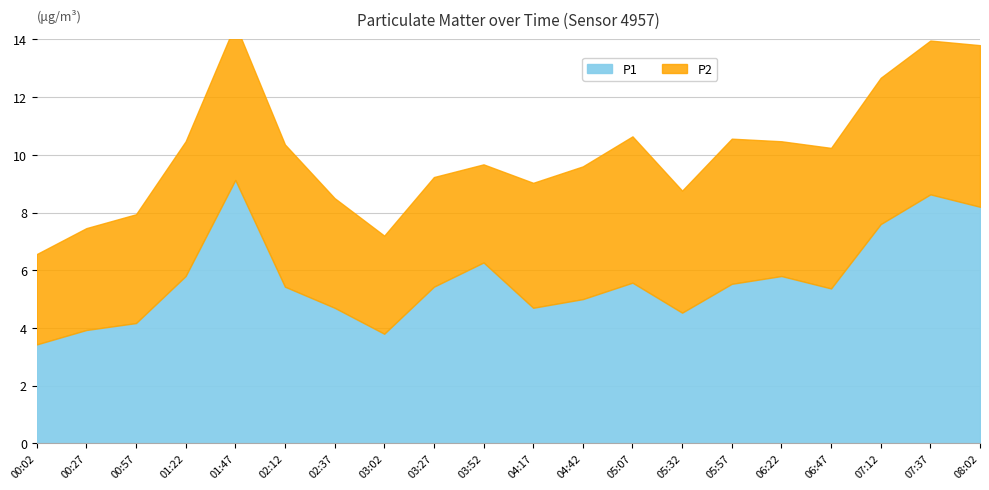

True or false: P1 has more than 1 points higher than both neighbors.

True